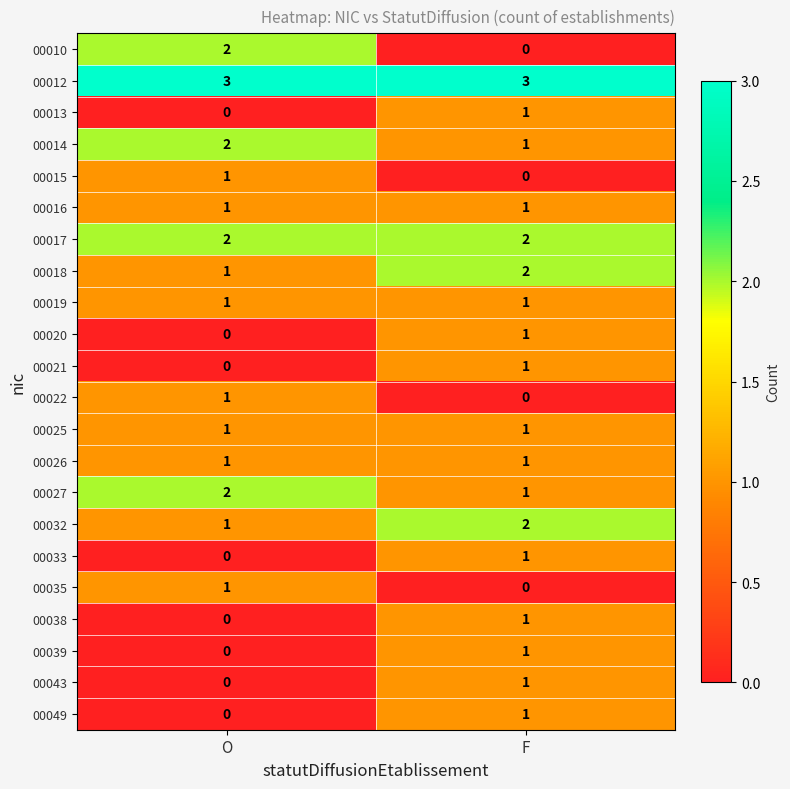

How many data points does each series have?

2